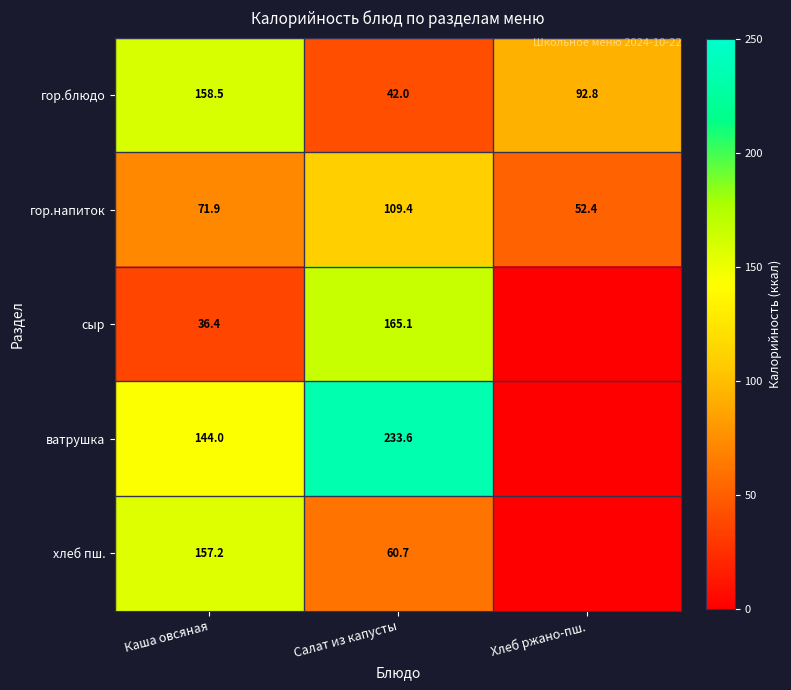

Which category has the lowest value across all series?

Хлеб ржано-пш.